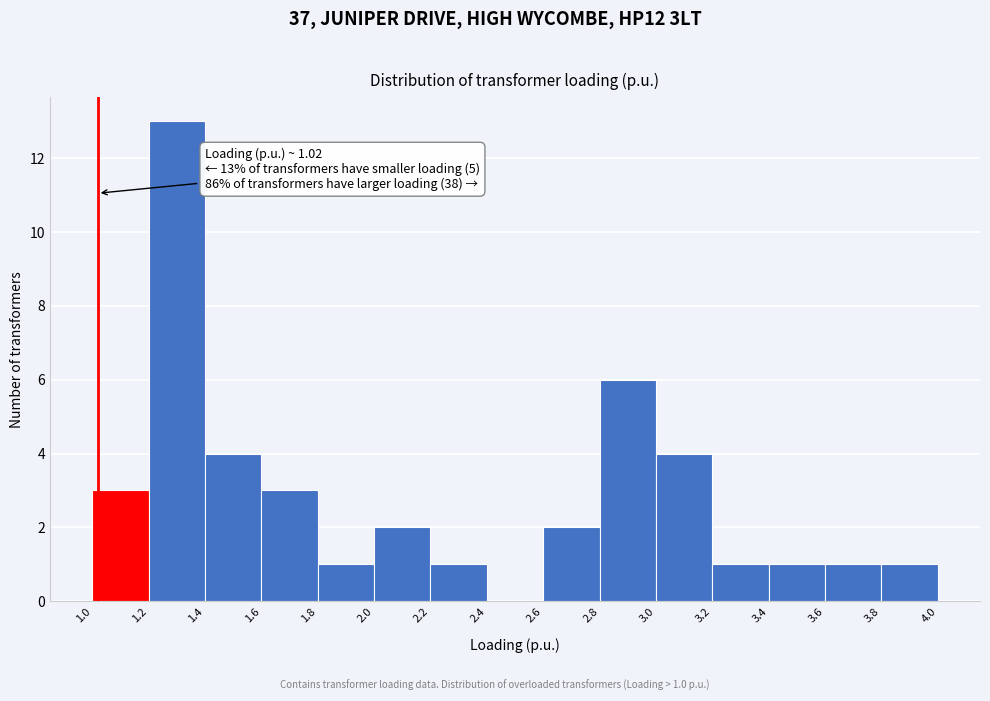

Which range on the x-axis has the tallest bar?

1.2 to 1.4